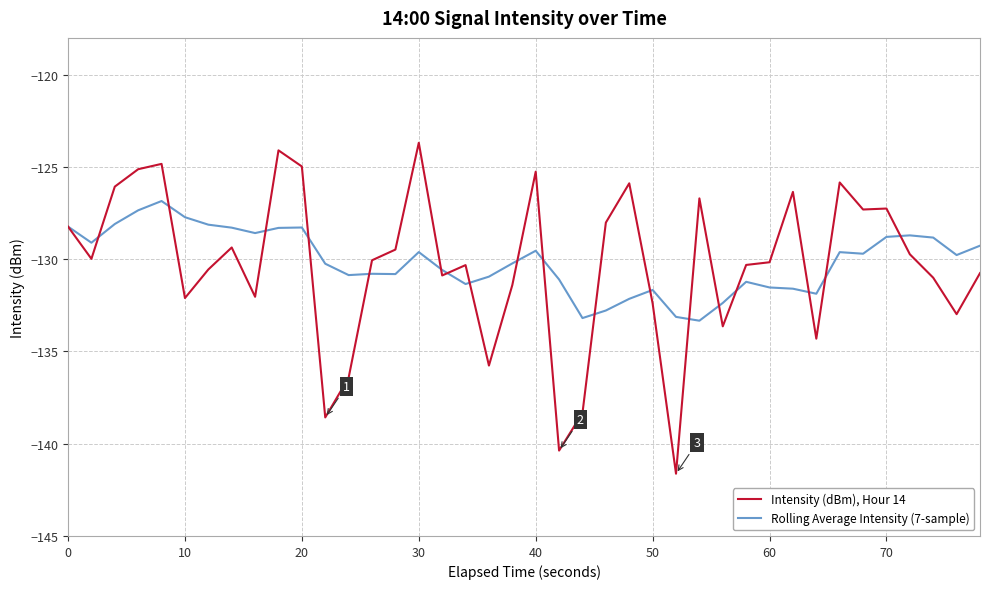

What is the greatest value displayed?

-123.7